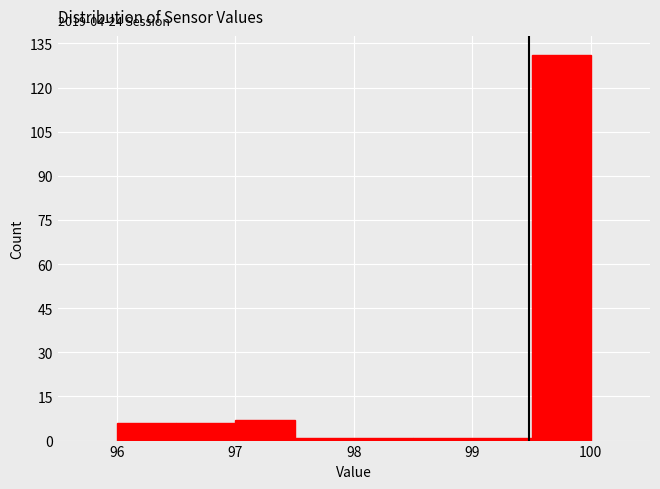

Over which range of the x-axis is the bar tallest?

99.5 to 100.0